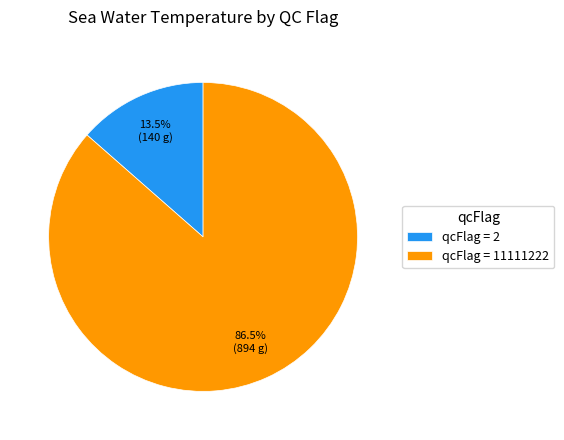

Which category has the biggest portion of the pie?

qcFlag = 11111222